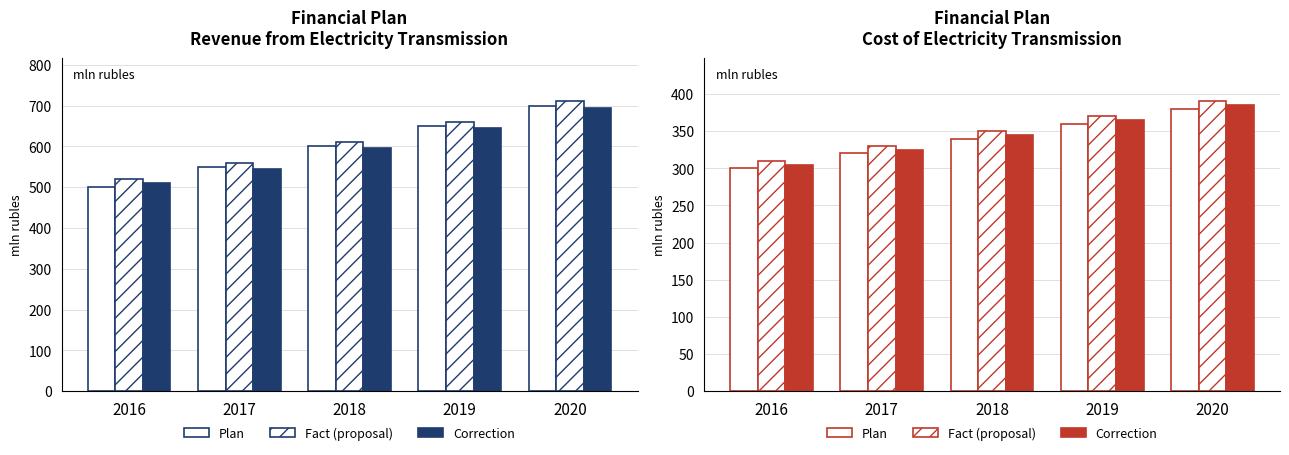

Which category has the highest value in the Fact (proposal) series?

2020